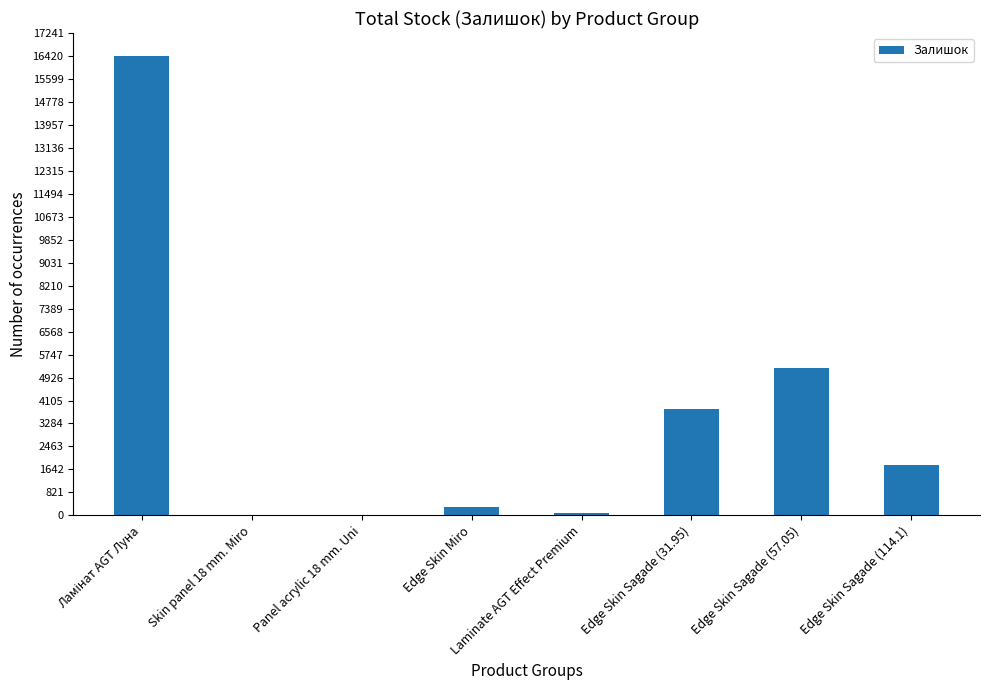

Which has a higher value, Edge Skin Sagade (57.05) or Edge Skin Miro?

Edge Skin Sagade (57.05)